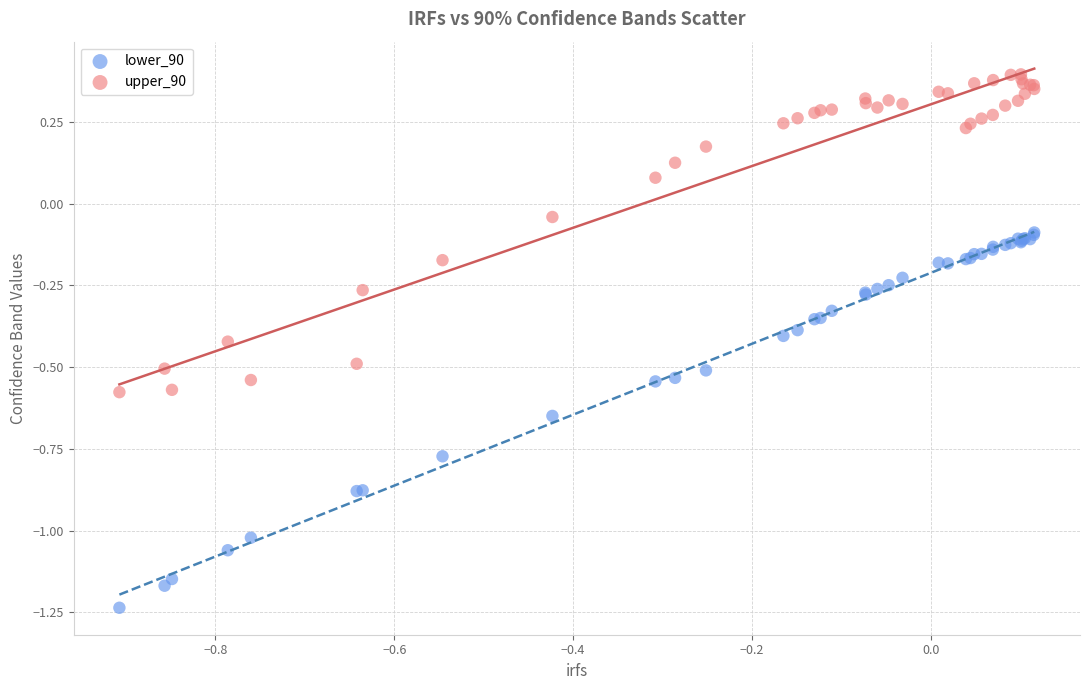

Which series reaches the maximum Y coordinate?

upper_90